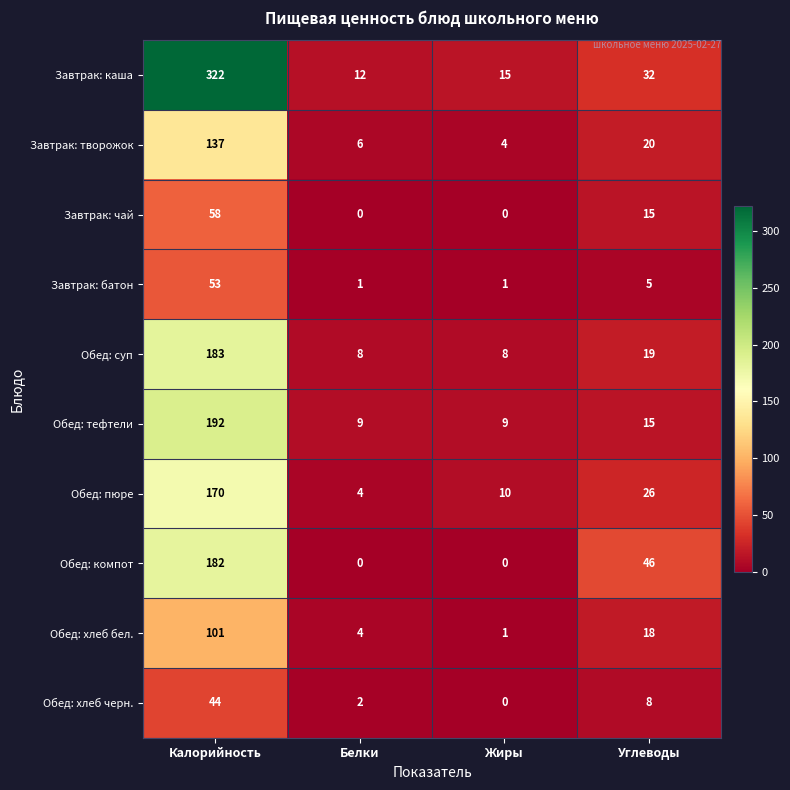

What is the sum of all Обед: хлеб черн. values?

54